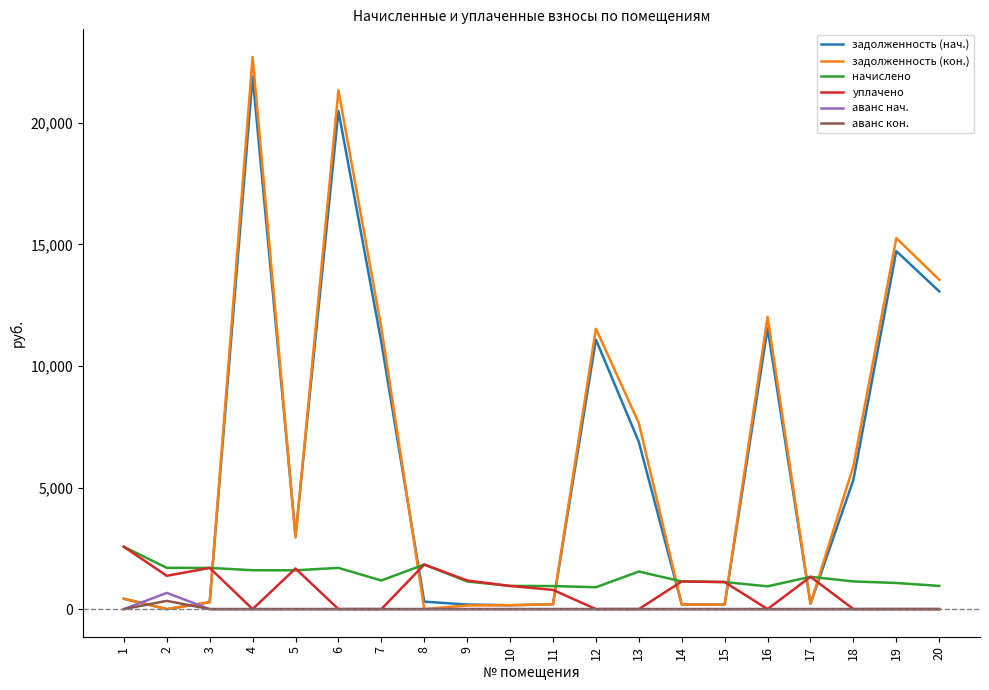

After their last crossing, which series has the higher values: уплачено or начислено?

начислено